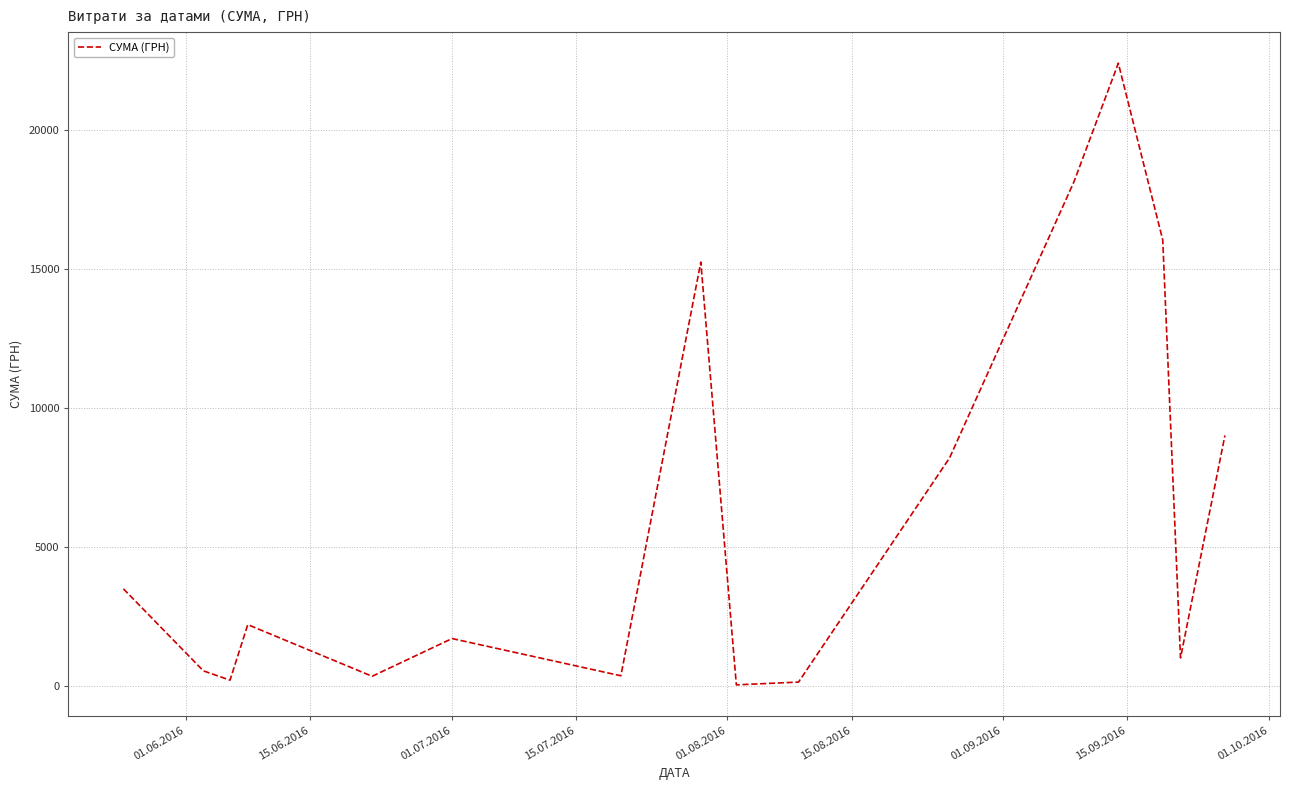

What is the maximum value shown in the chart?

22400.7